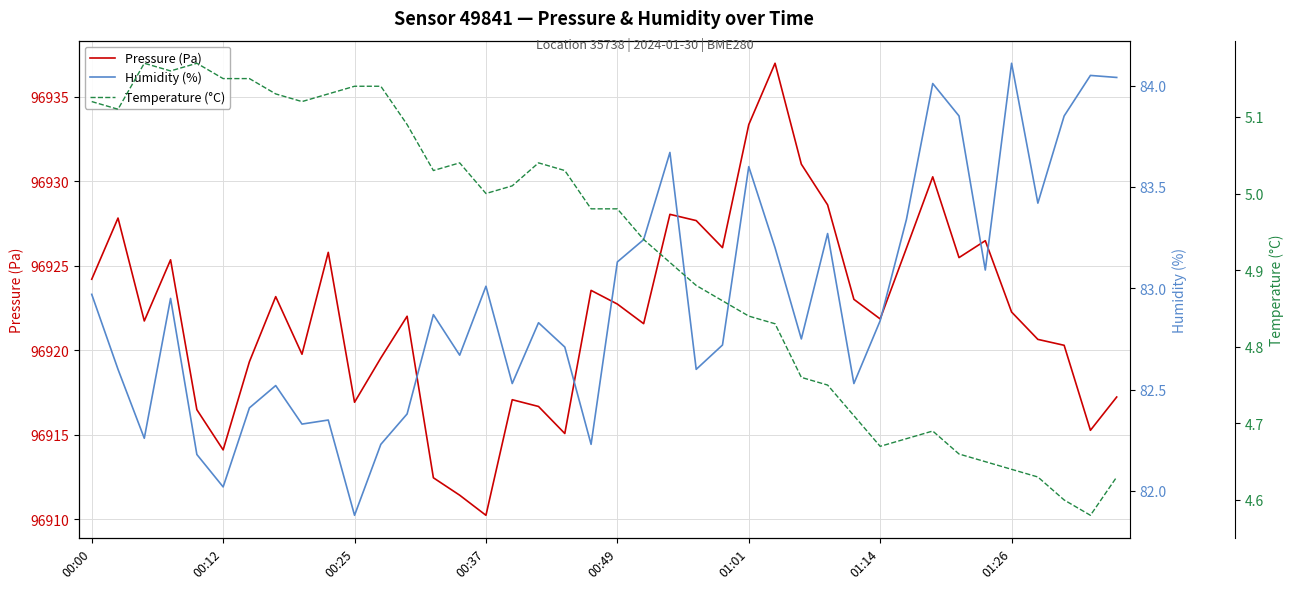

How many interior local peaks does the Humidity (%) series have?

12